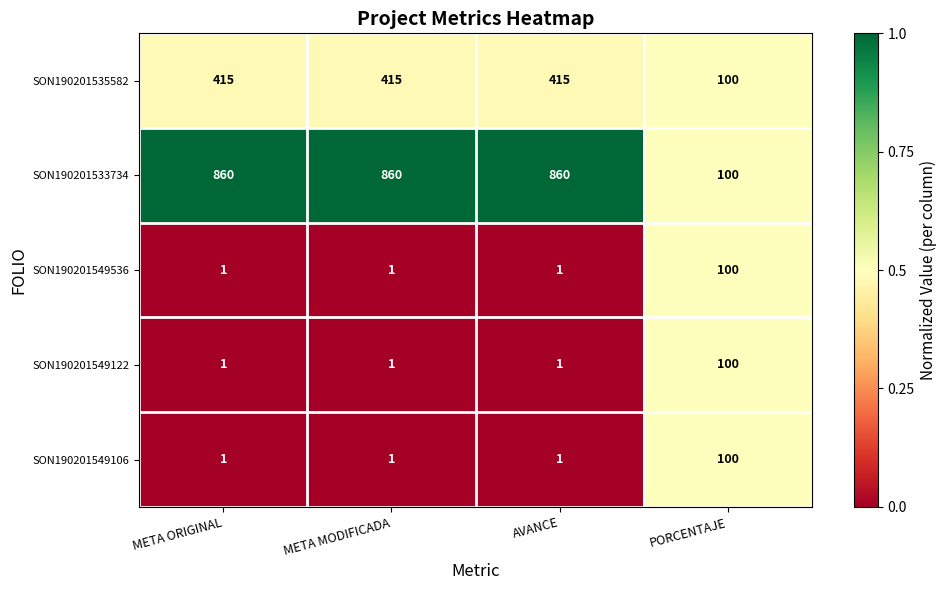

What is the total value across all series at PORCENTAJE?

500